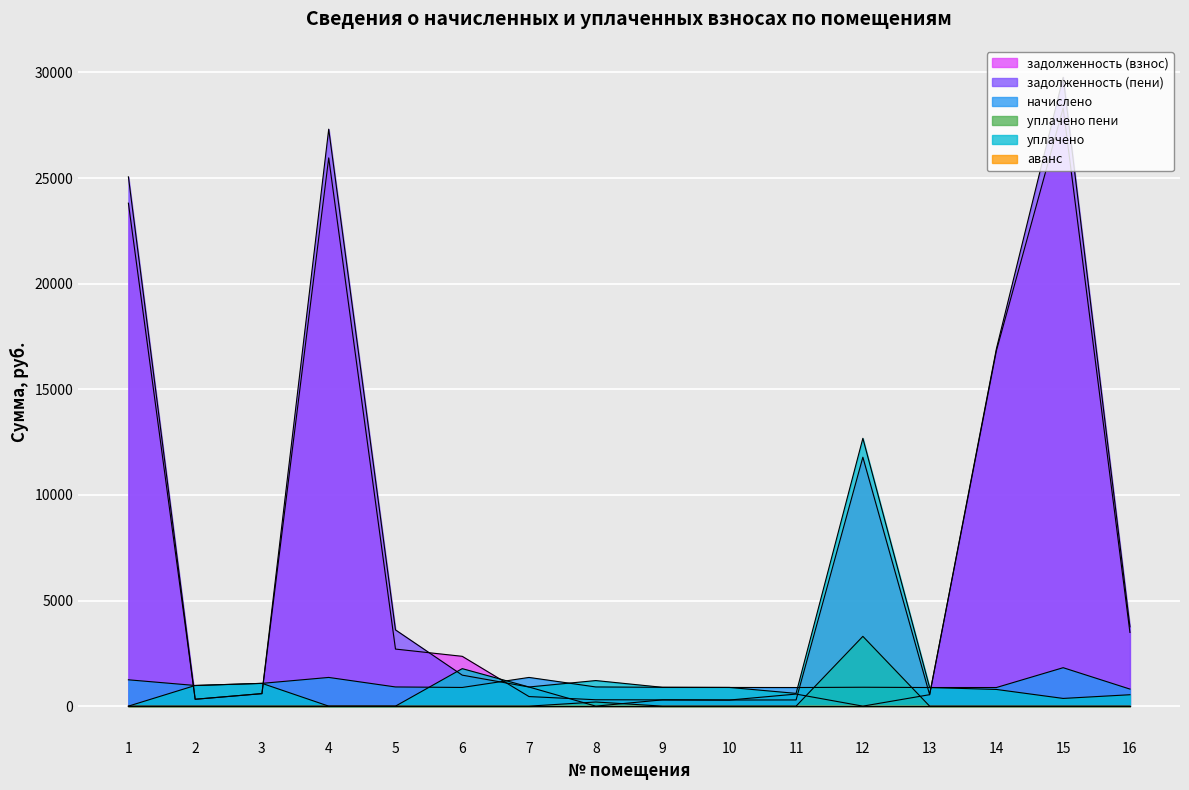

Does the chart display data point markers on the line(s)?

No